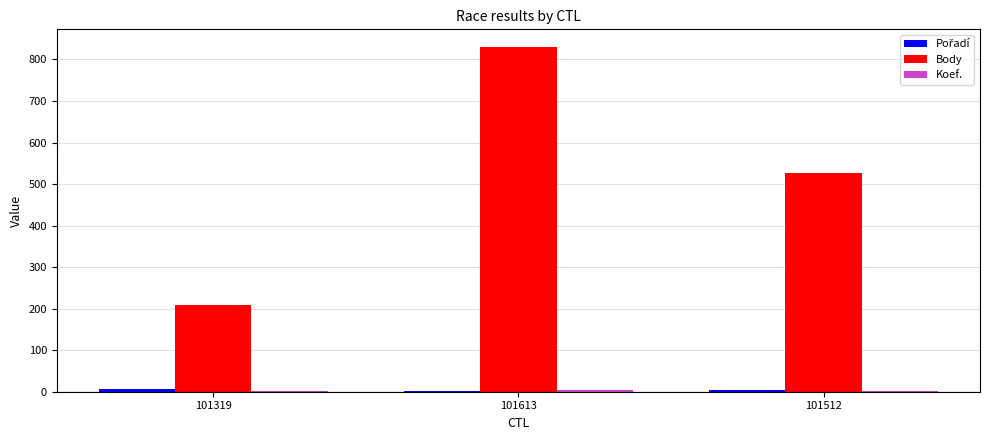

True or false: Body has a value of 317 at 101319.

False